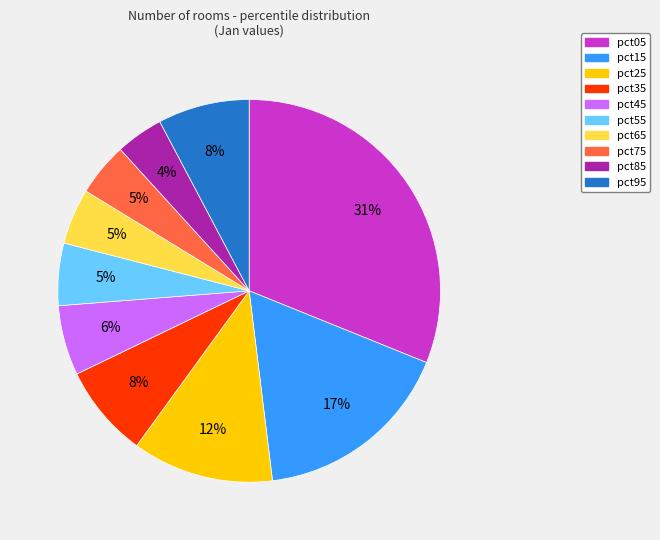

Do pct65 and pct95 together represent more than half of the pie?

No